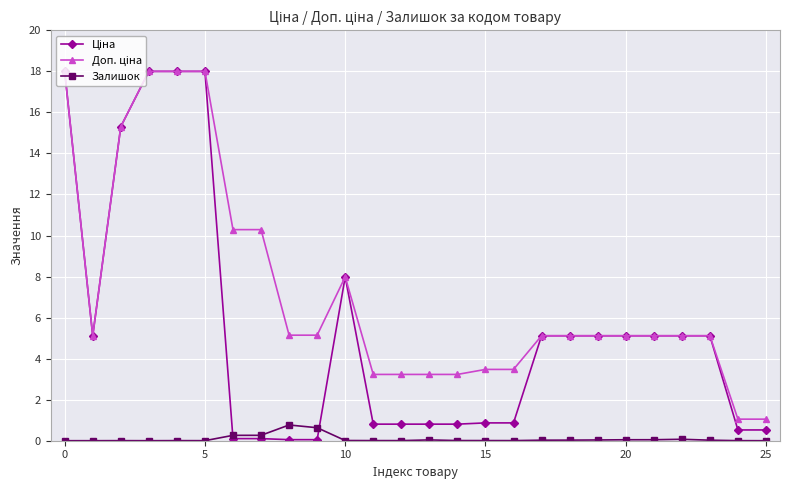

What is the greatest value displayed?

18.0